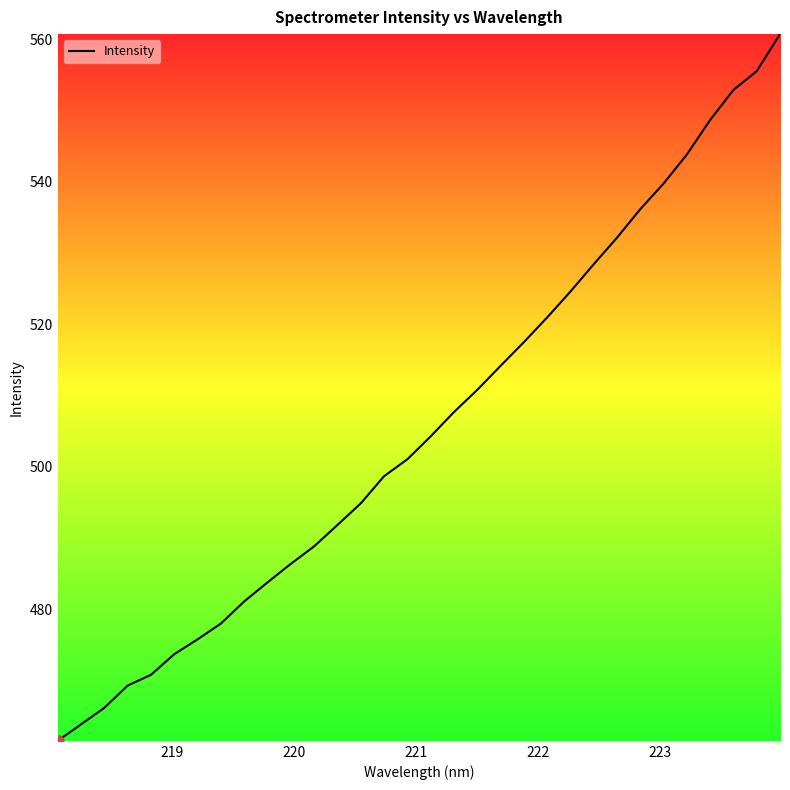

What is the minimum value shown in the chart?

461.5